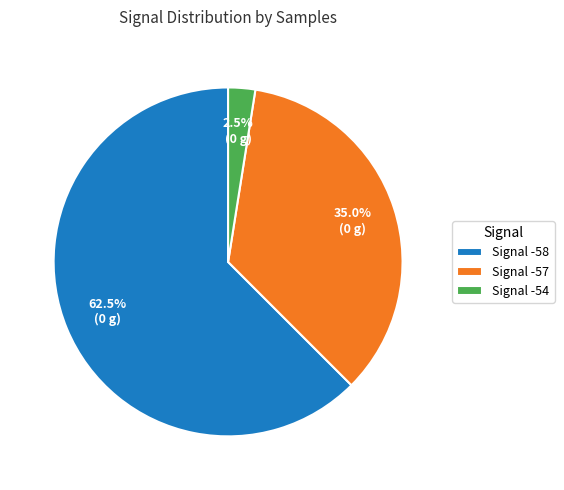

Rank the categories by value from lowest to highest.

Signal -54, Signal -57, Signal -58